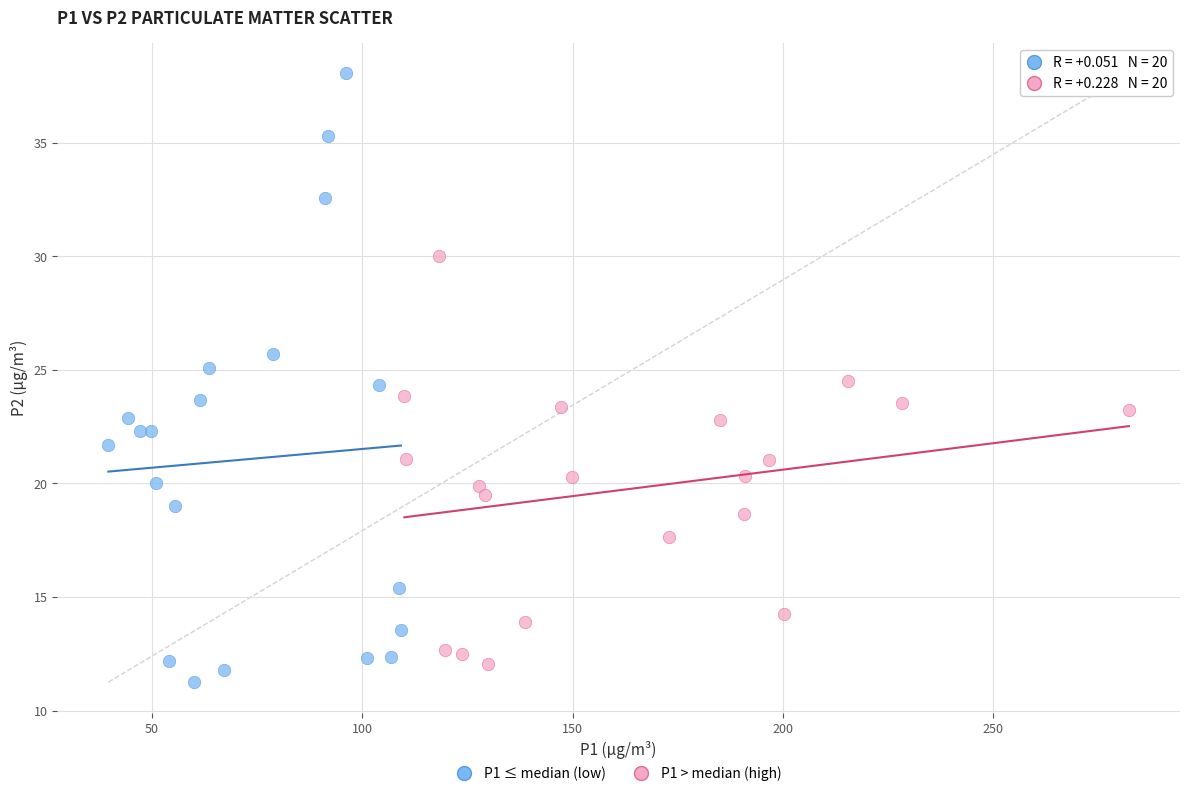

Which series reaches the maximum Y coordinate?

P1 ≤ median (low)